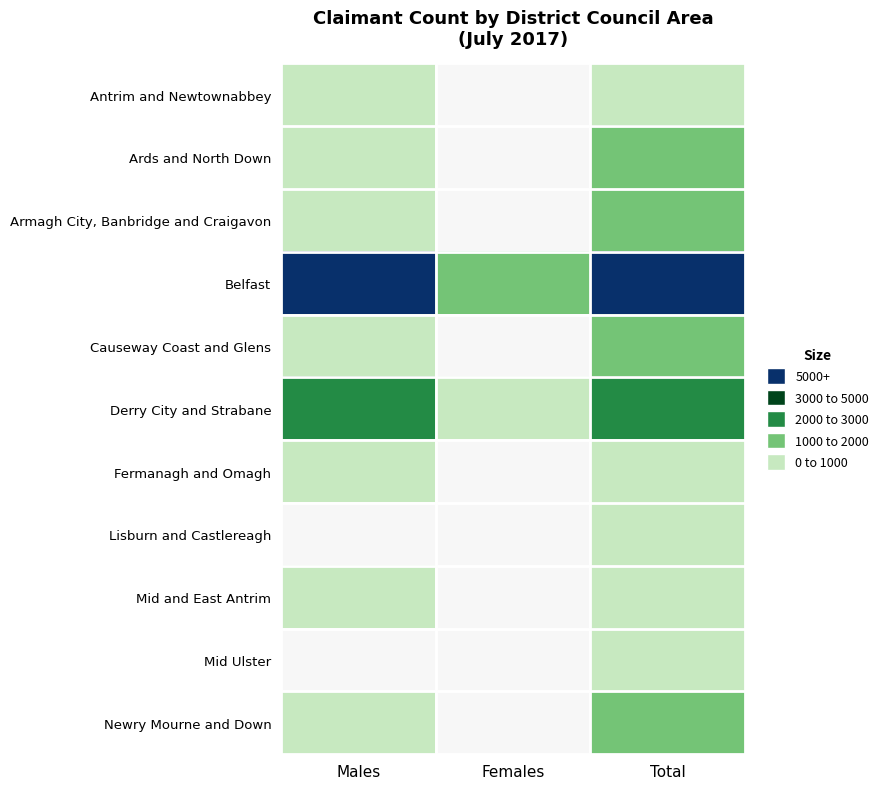

At which category is the sum across all series the highest?

Total